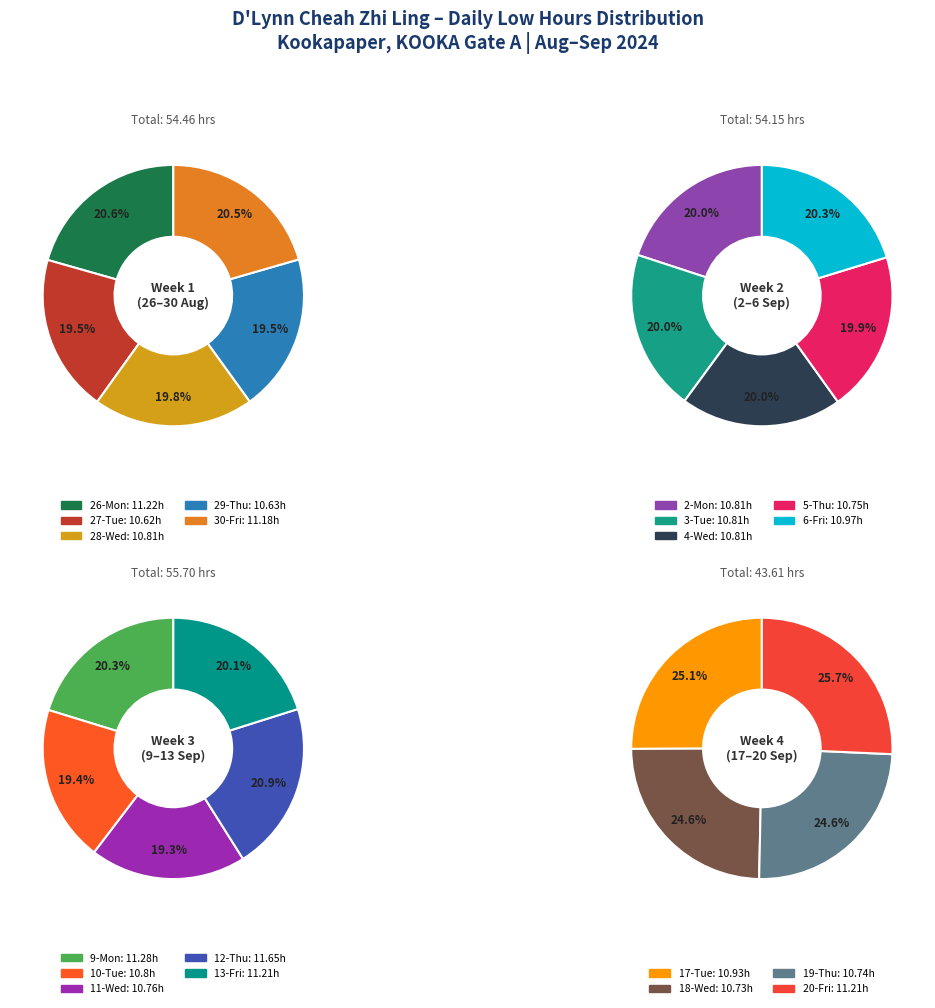

Do 6-Fri and 20-Fri together represent more than half of the pie?

No